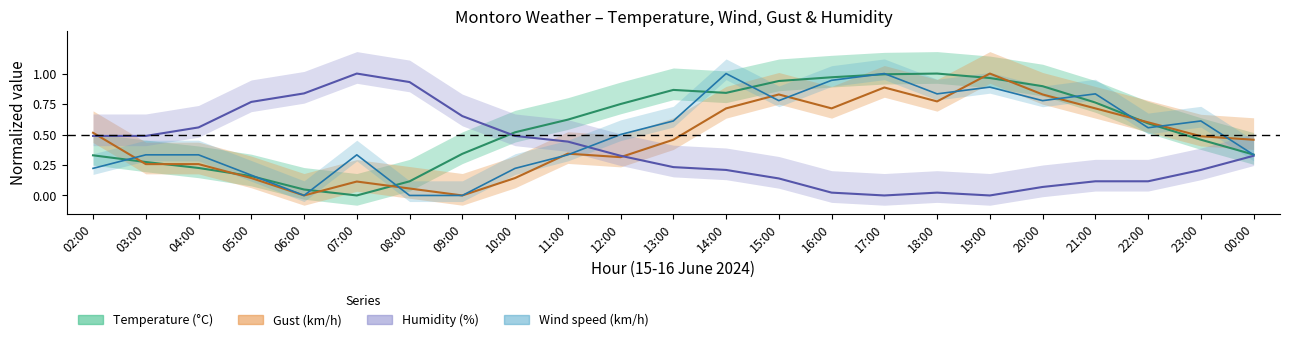

Which series ends up on top after the final intersection of Gust (km/h) and Humidity (%)?

Gust (km/h)